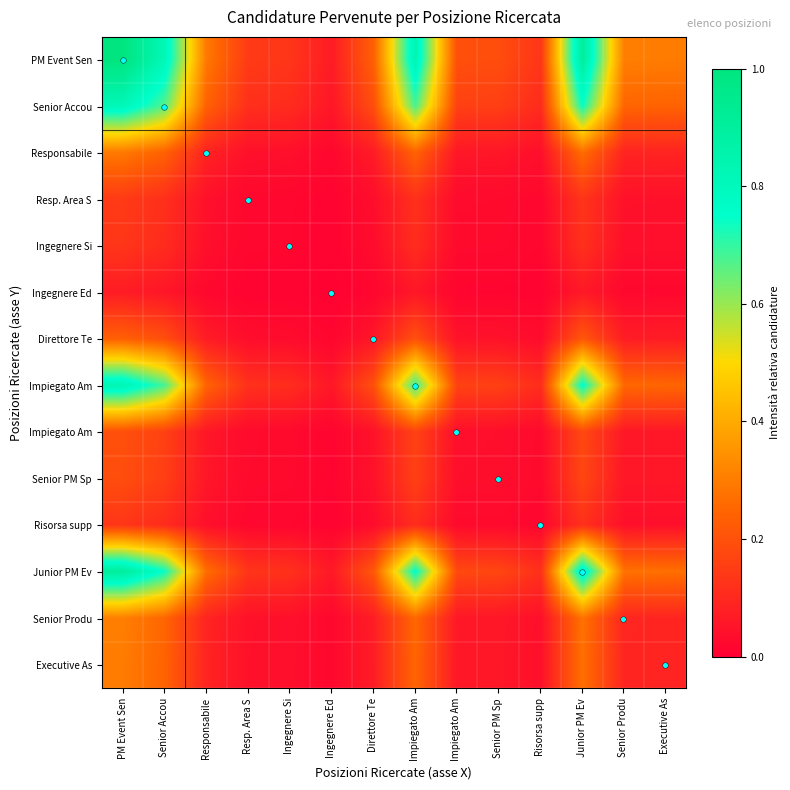

How many series are shown in this chart?

14